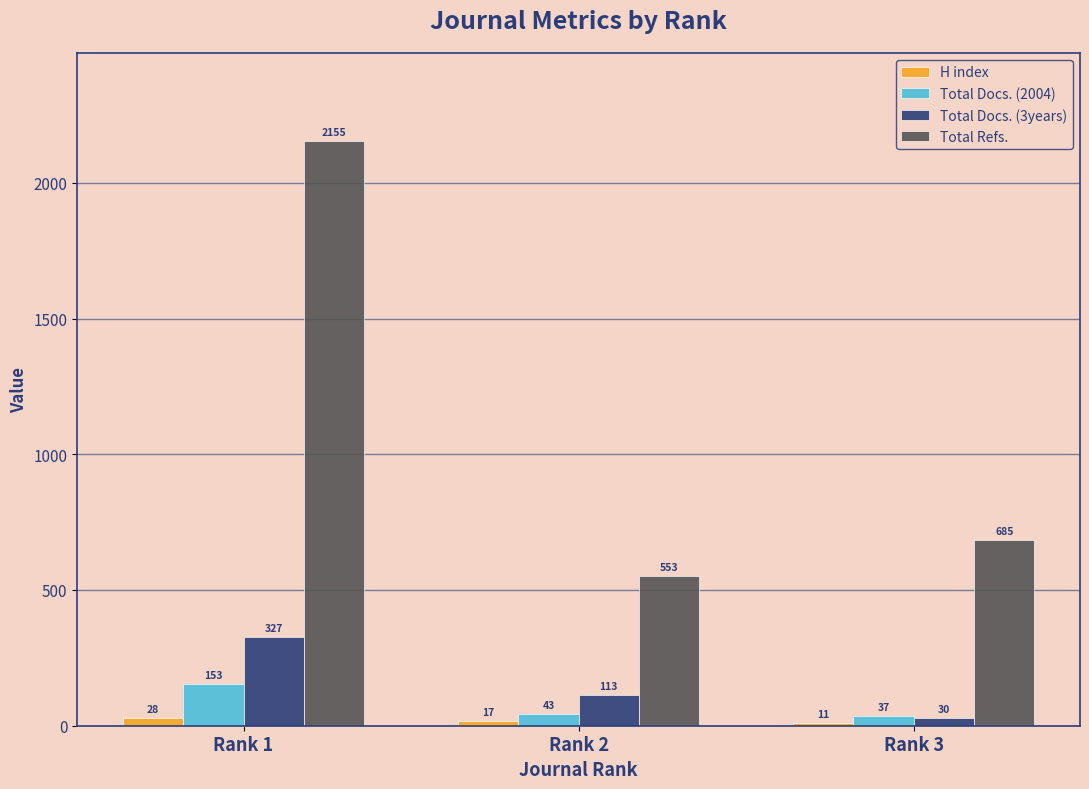

What is the total value across all series at Rank 3?

763